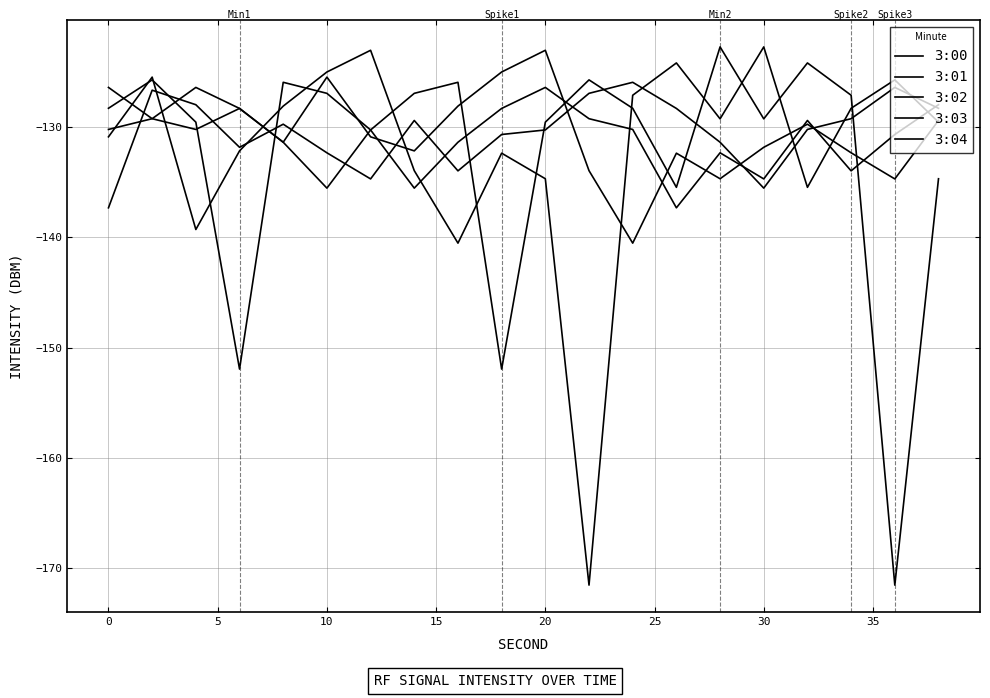

Which series has the widest spread of values?

3:00